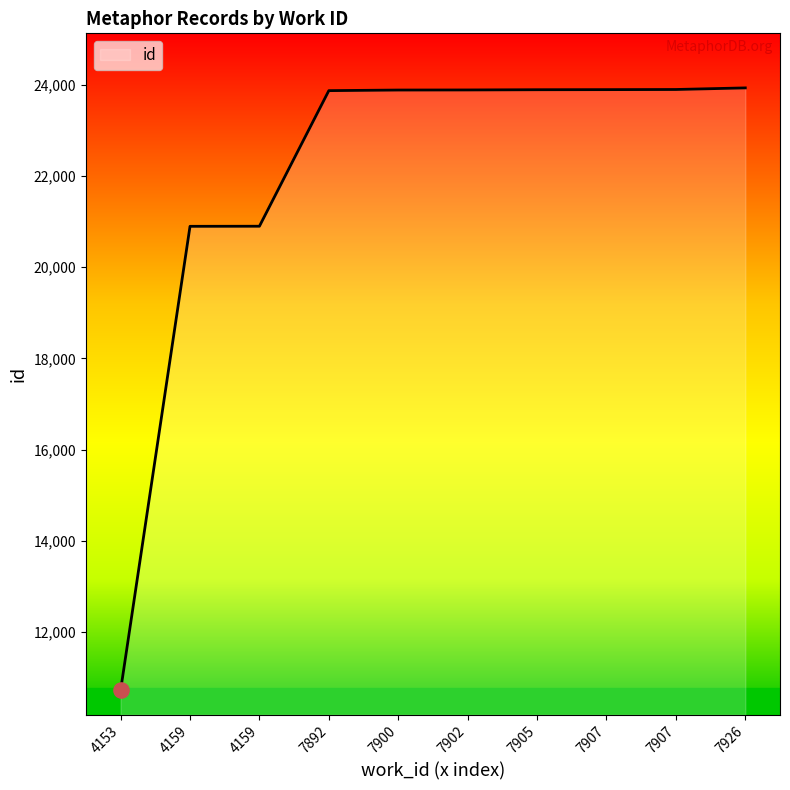

Between 4153 and 4159, which is larger?

4159